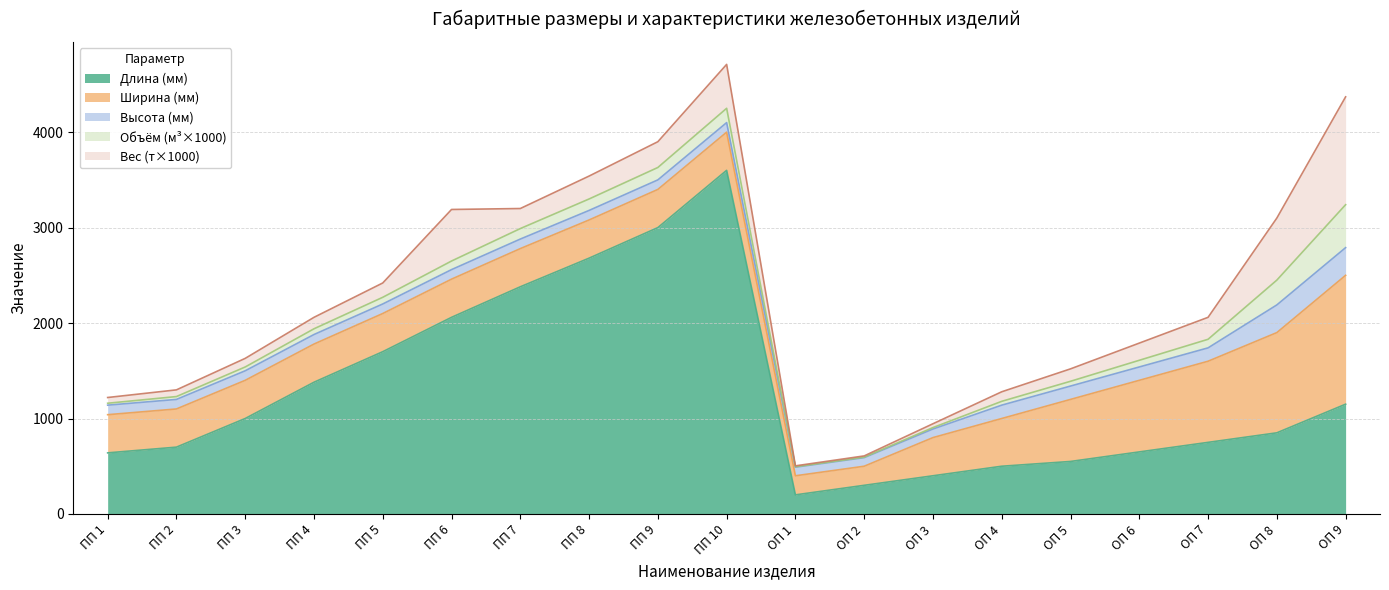

Which category has the lowest value in the Объём (м³×1000) series?

ОП 1